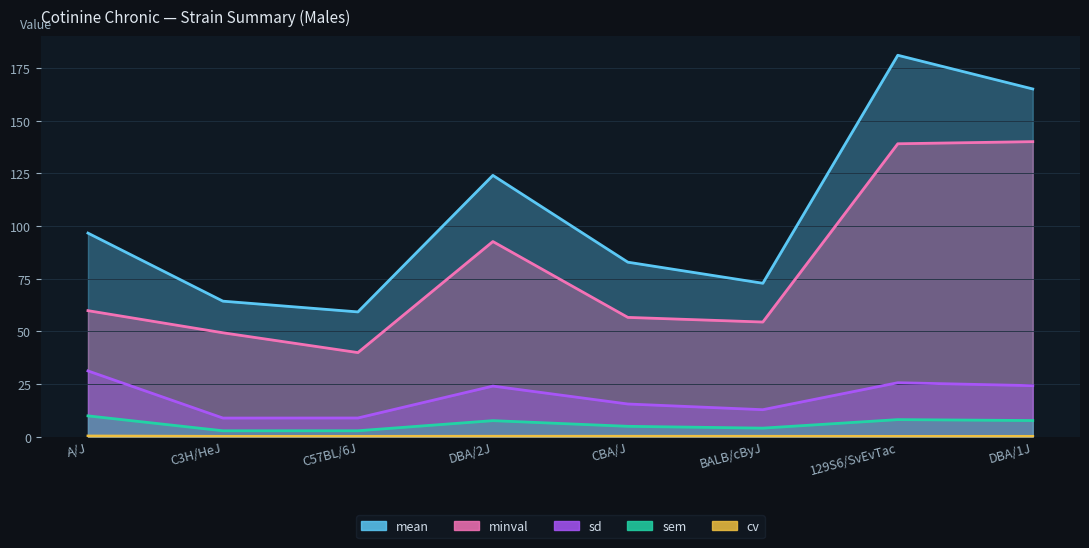

Which series has the widest spread of values?

mean